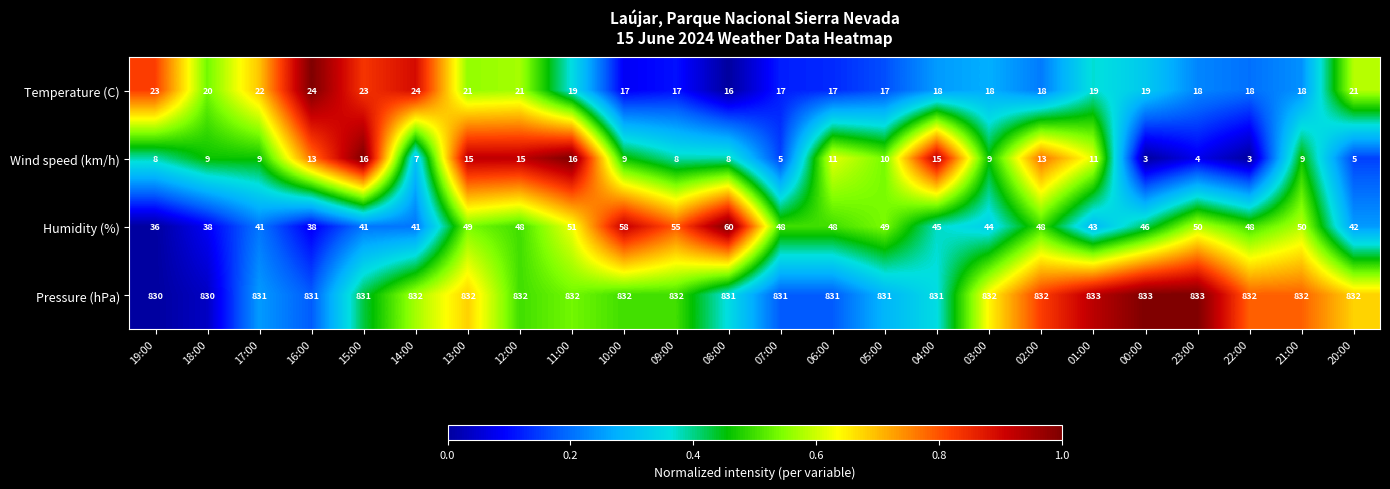

Which series has the largest total across all categories?

Pressure (hPa)